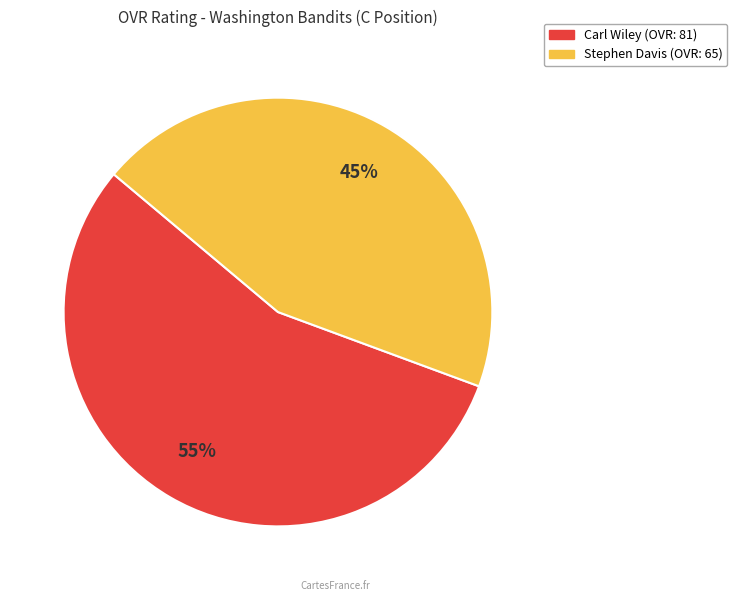

Rank the categories by value from highest to lowest.

Carl Wiley, Stephen Davis